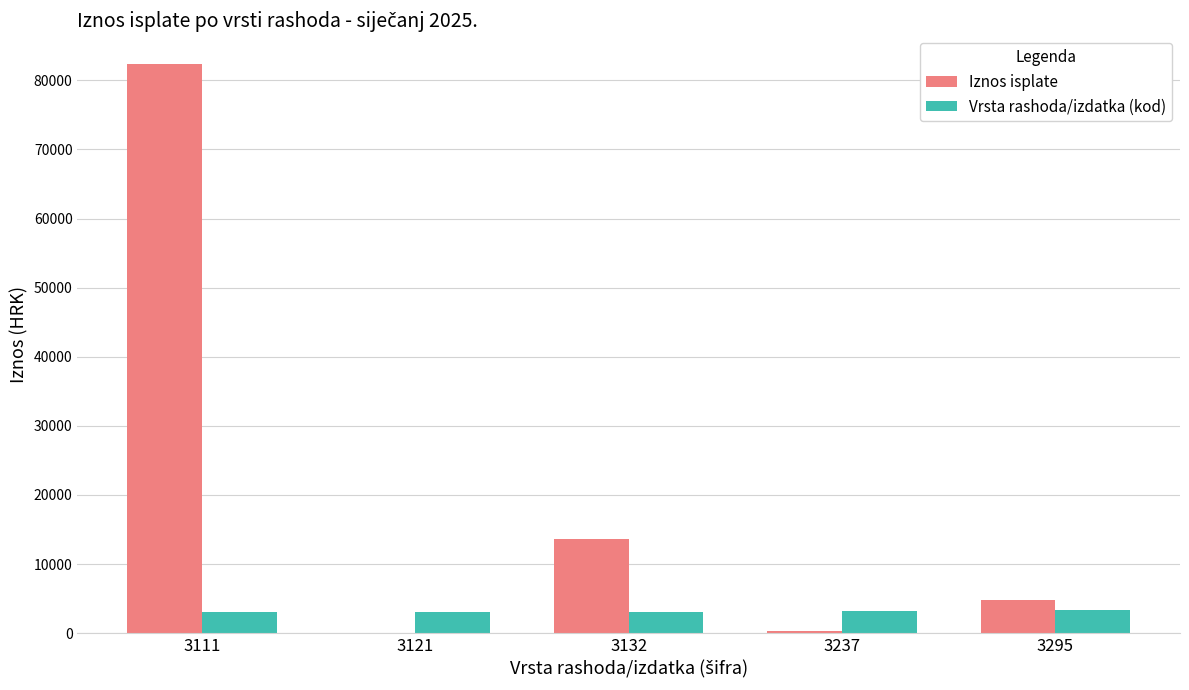

What is the total value across all series at 3111?

85505.8